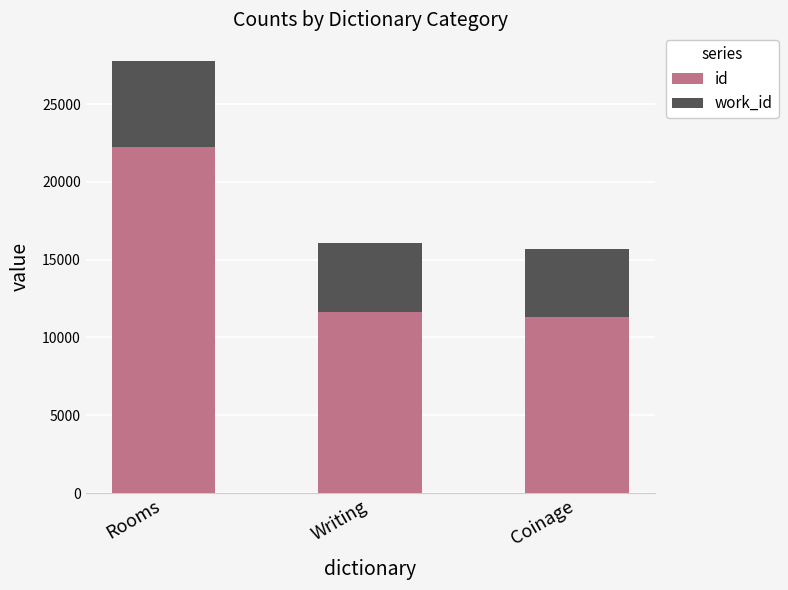

The value of id at Writing is 11637. True or false?

True